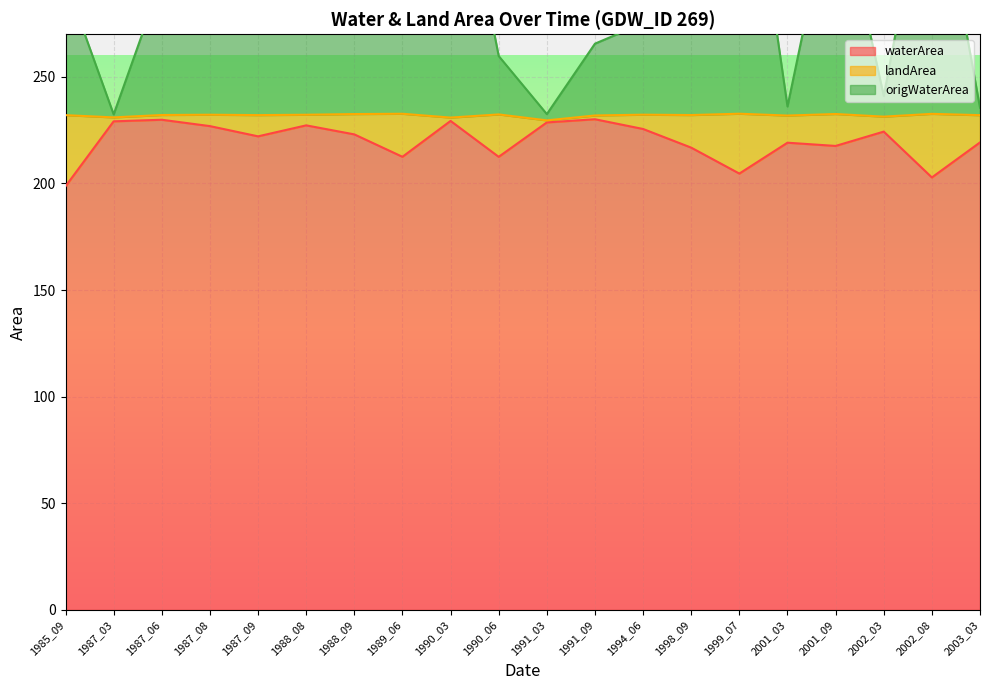

What is the maximum value for waterArea?

230.1